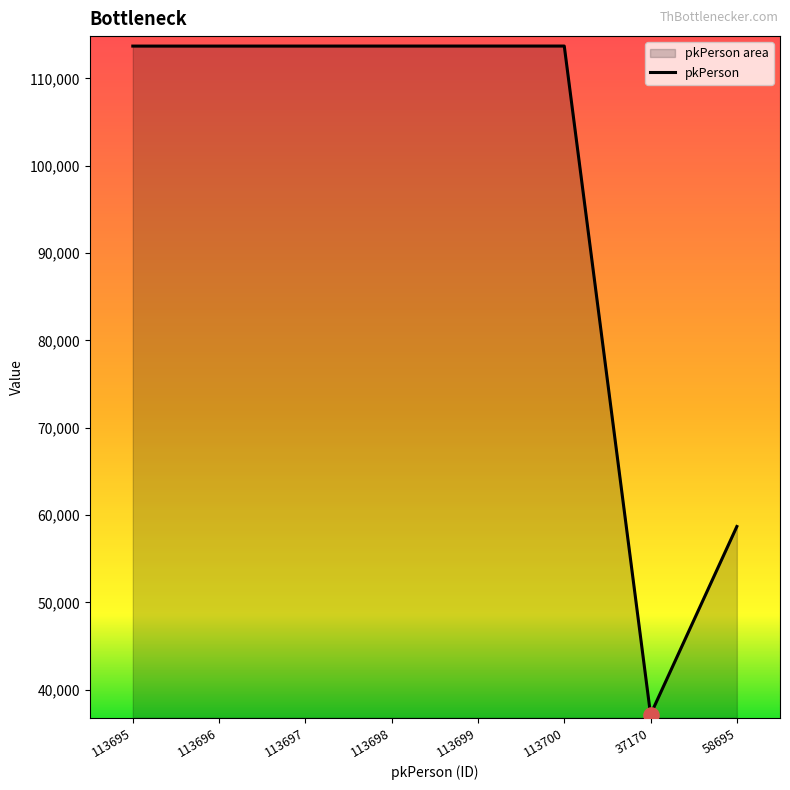

Which has a higher value, 113695 or 113699?

113699